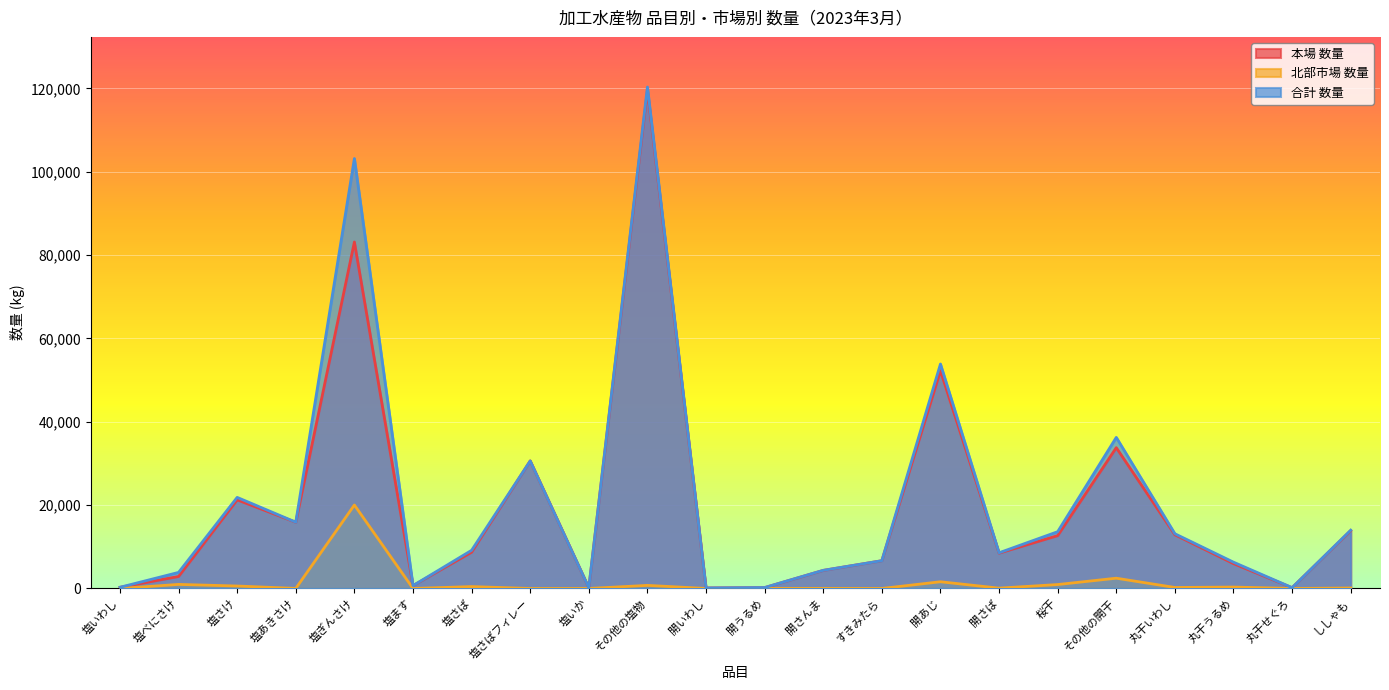

Where is 合計 数量 nearest to the value 60226?

開あじ